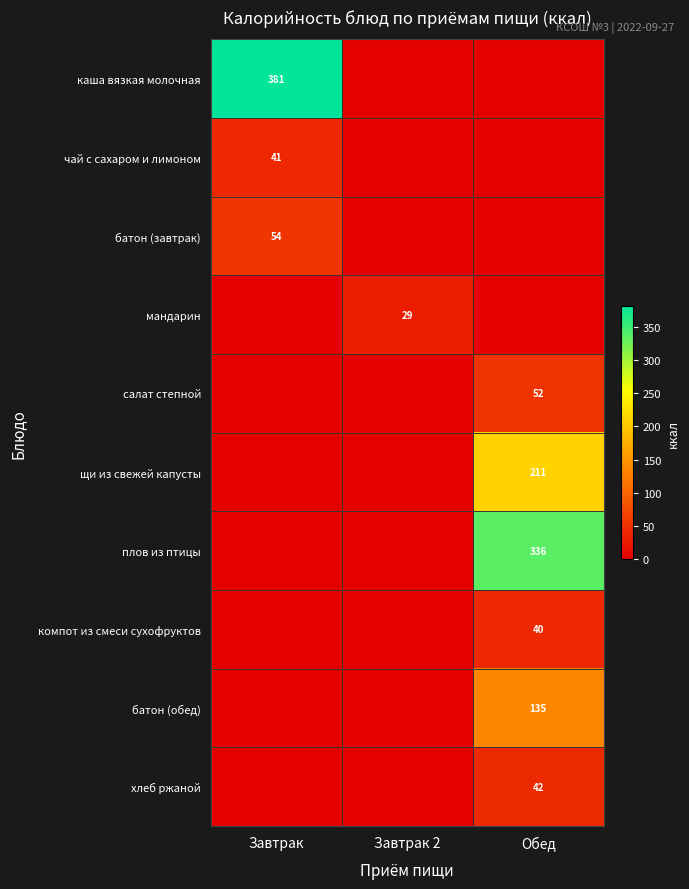

The компот из смеси сухофруктов series shows 19 at Обед. True or false?

False